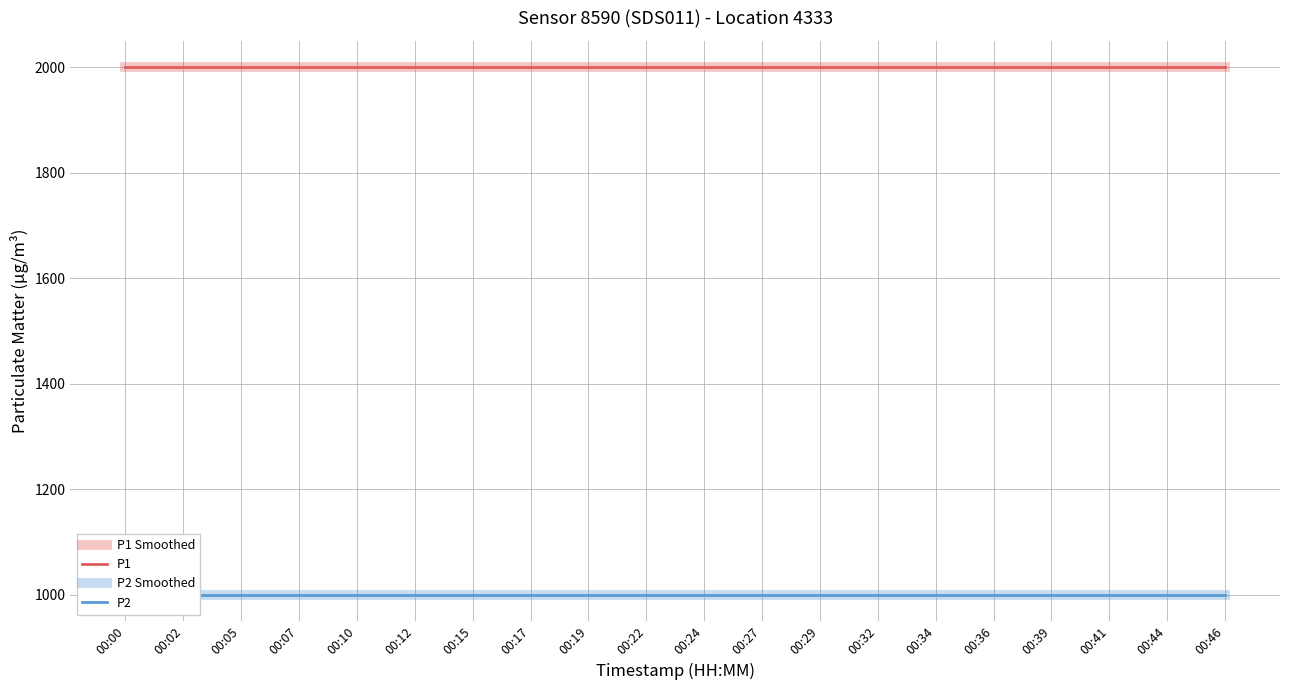

Which series changed the most between 00:00 and 00:24?

P1 Smoothed